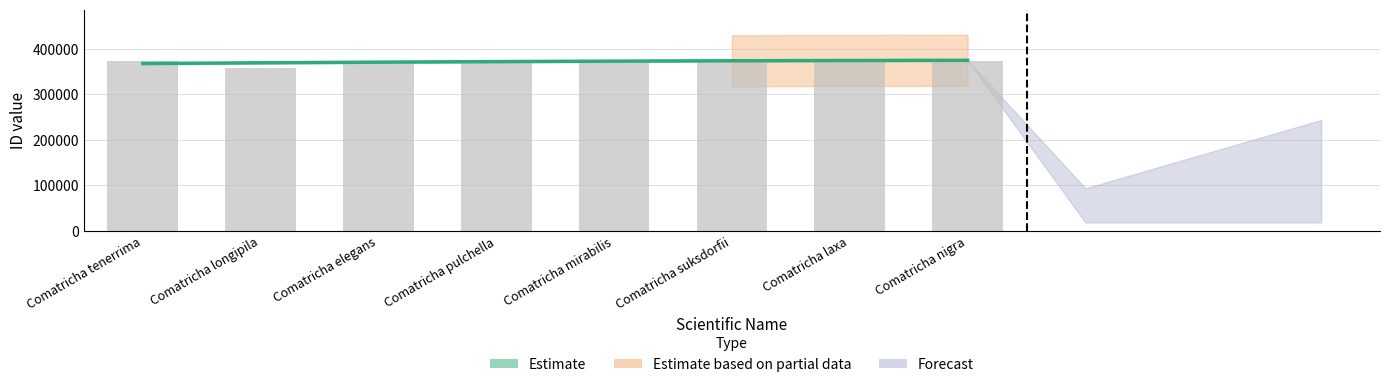

What position from the left is Comatricha longipila?

2